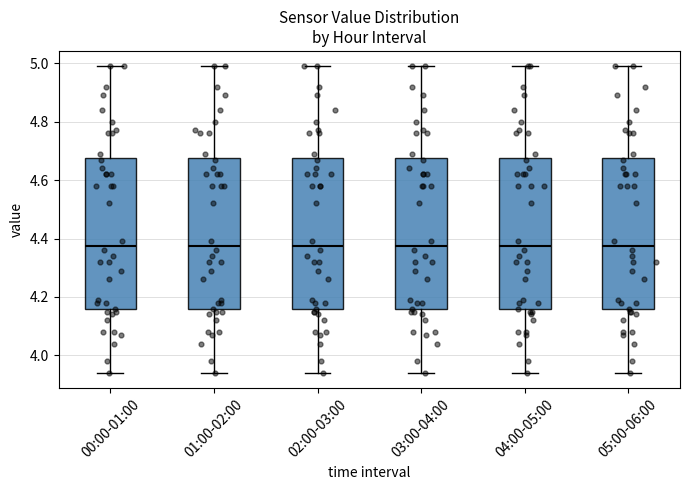

Where is the upper edge of the box for 05:00-06:00 on the y-axis? The values are not printed on the chart, so give them approximately, as read against the axis.

4.68